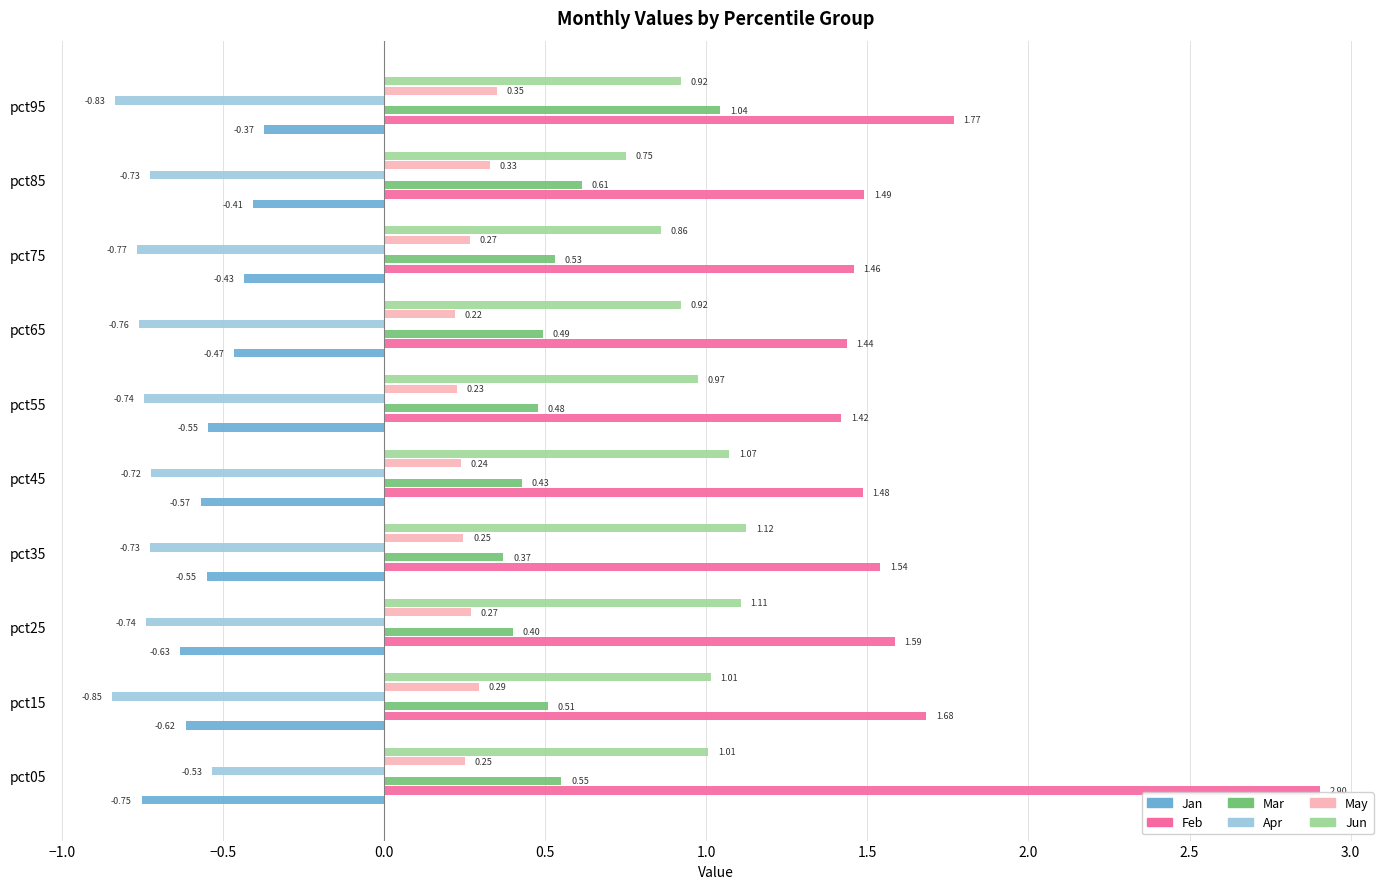

At which label is Feb closest to 2?

pct95